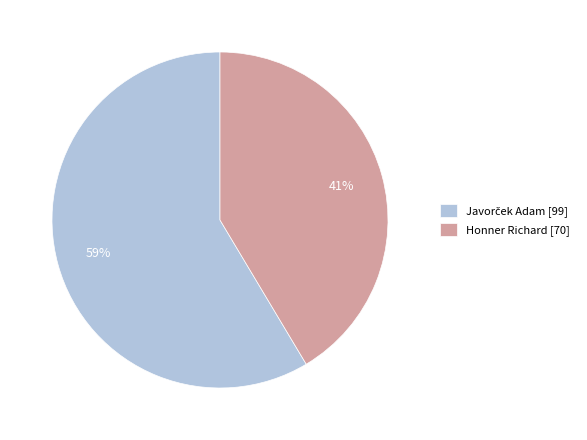

What percentage is the Honner Richard slice, to the nearest percent?

41%